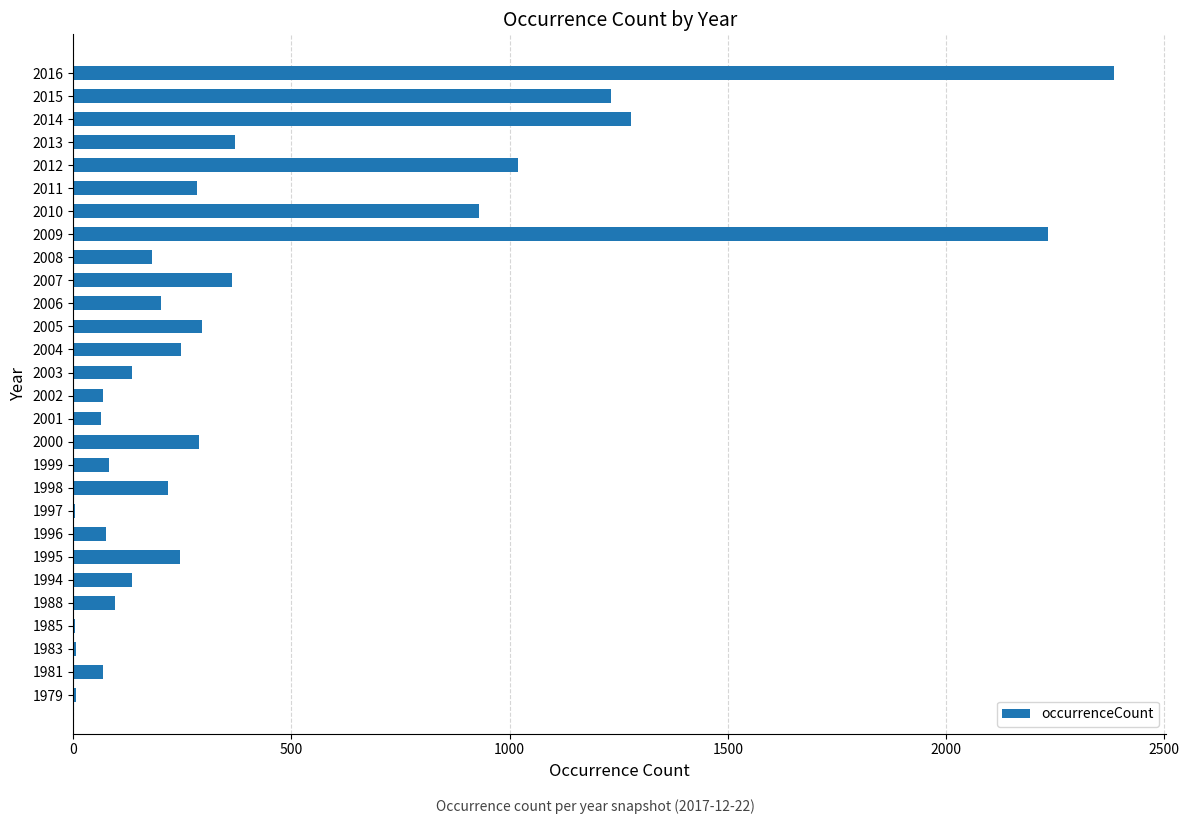

Which has a higher value, 2011 or 2013?

2013